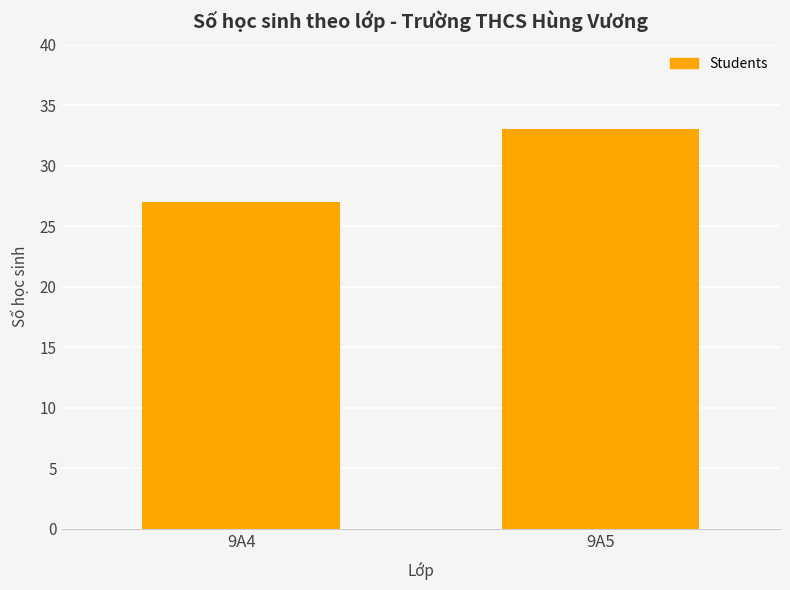

What value does the data have at 9A5?

33